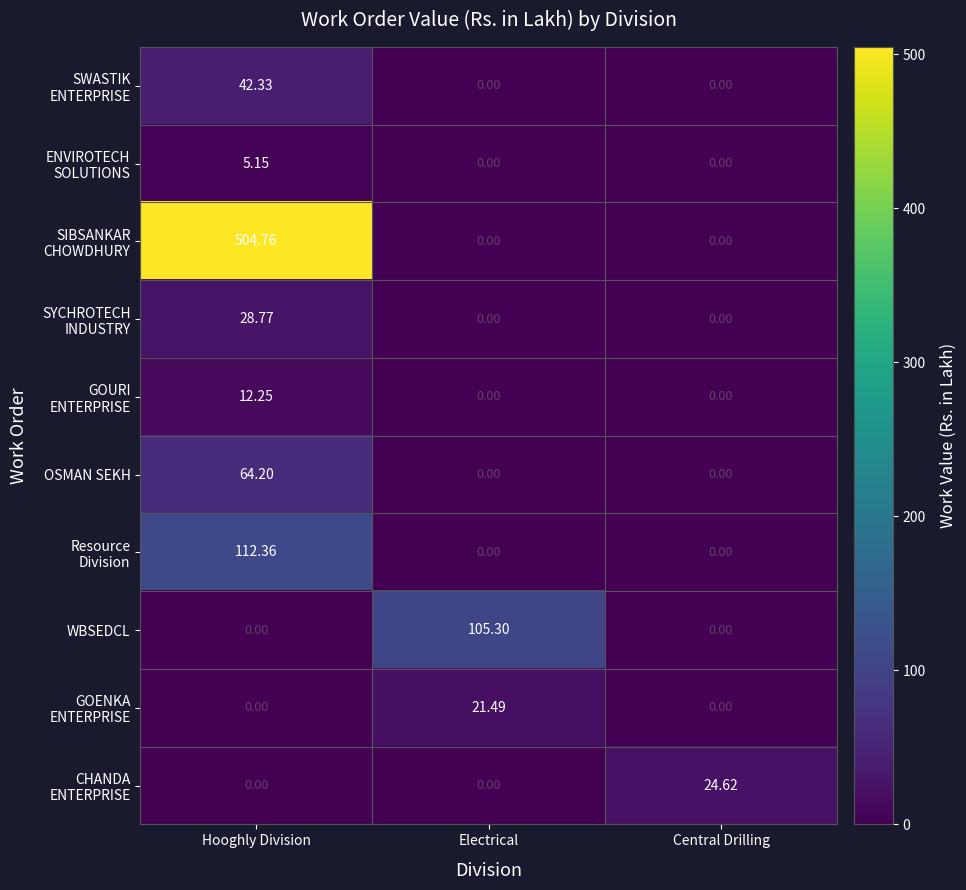

At which category is the sum across all series the highest?

Hooghly Division